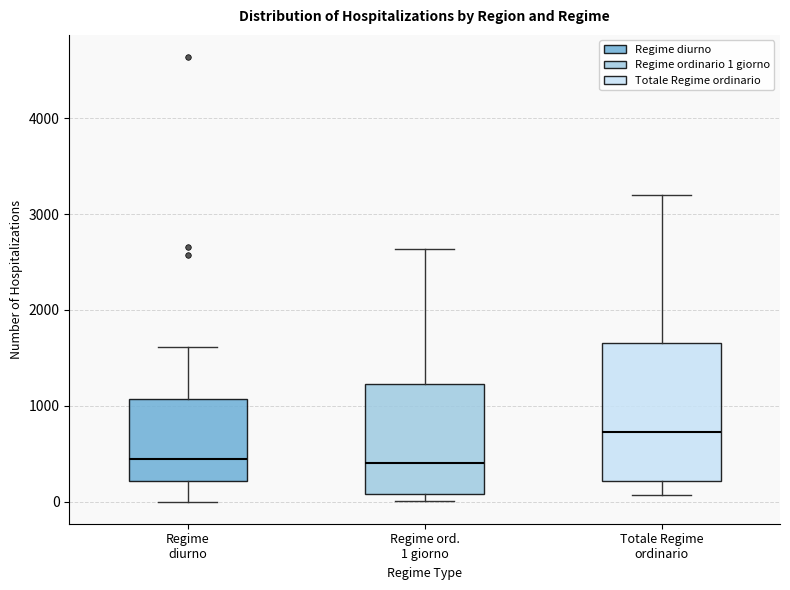

Reading left to right, transcribe this box plot: for each box, give where its median line is, the range the box spans, and where its two whiskers end, as read against the y-axis. The values are not printed on the chart, so give them approximately, as read against the axis.

Regime diurno: median 400, box 200 to 1100, whiskers 0 to 1600
Regime ord. 1 giorno: median 400, box 100 to 1200, whiskers 0 to 2600
Totale Regime ordinario: median 700, box 200 to 1700, whiskers 100 to 3200